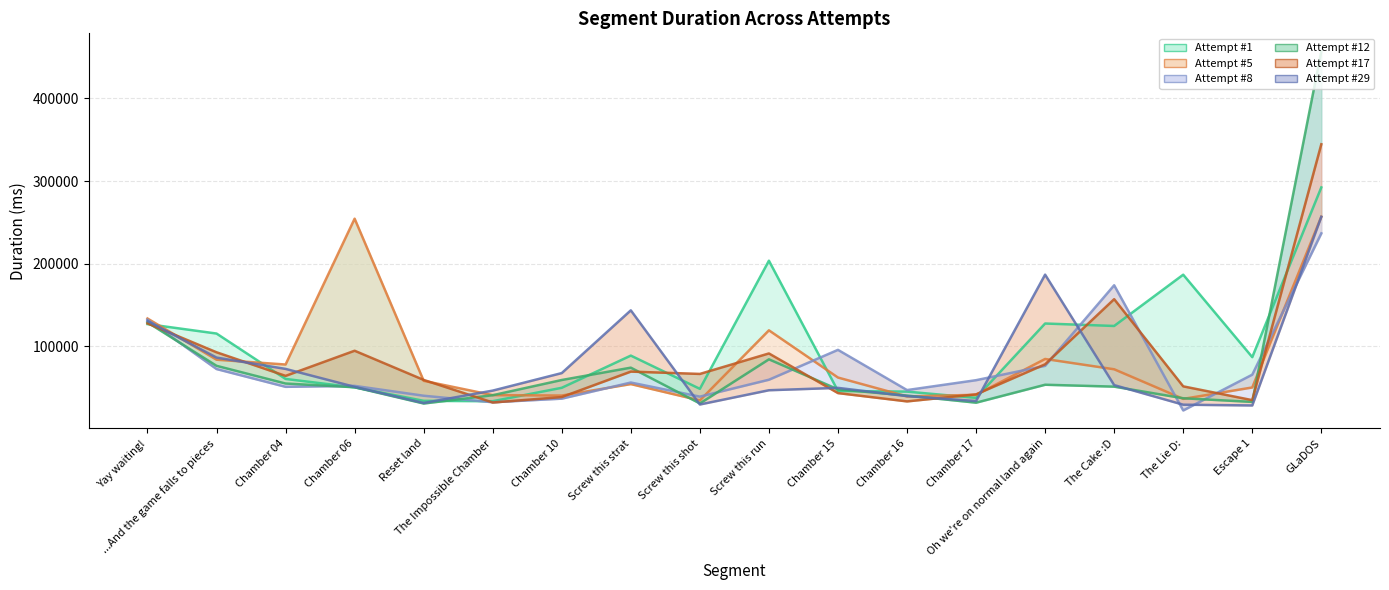

The Attempt #29 series shows 25851 at Chamber 06. True or false?

False